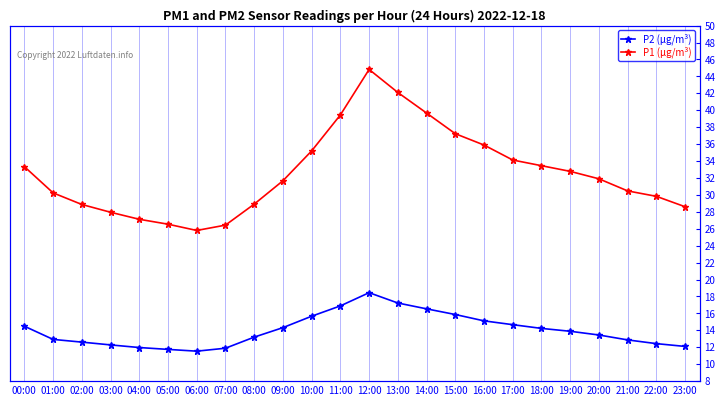

Does the chart have visible grid lines?

Yes